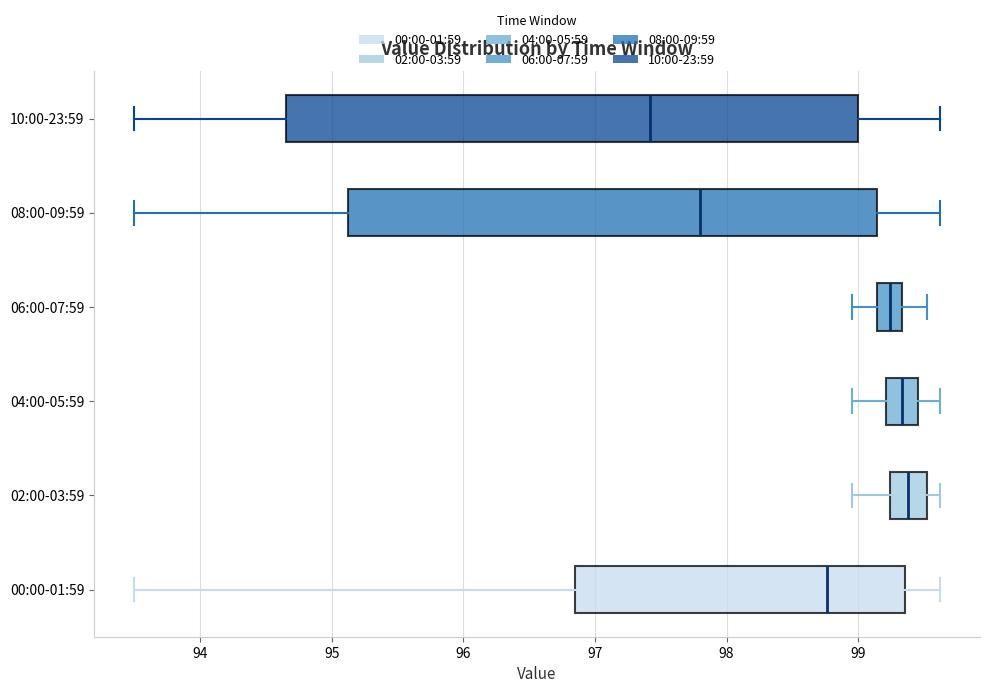

Reading bottom to top, read every box against the x-axis: the position of its median line, the range the box covers, and the ends of its whiskers. The values are not printed on the chart, so give them approximately, as read against the axis.

00:00-01:59: median 98.8, box 96.8 to 99.4, whiskers 93.5 to 99.6
02:00-03:59: median 99.4, box 99.2 to 99.5, whiskers 99.0 to 99.6
04:00-05:59: median 99.3, box 99.2 to 99.5, whiskers 99.0 to 99.6
06:00-07:59: median 99.2, box 99.1 to 99.3, whiskers 99.0 to 99.5
08:00-09:59: median 97.8, box 95.1 to 99.1, whiskers 93.5 to 99.6
10:00-23:59: median 97.4, box 94.7 to 99.0, whiskers 93.5 to 99.6